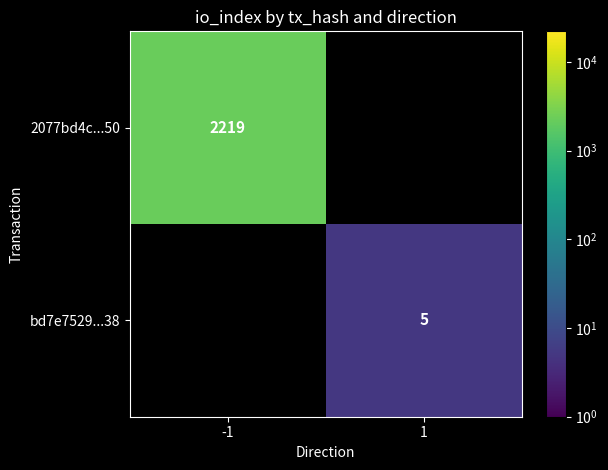

Is it true that bd7e7529...38 equals 5 at 1?

True